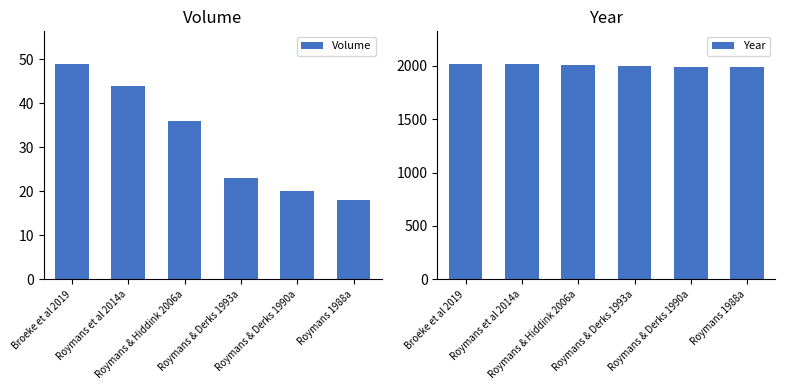

What is the average value of the Volume series?

32